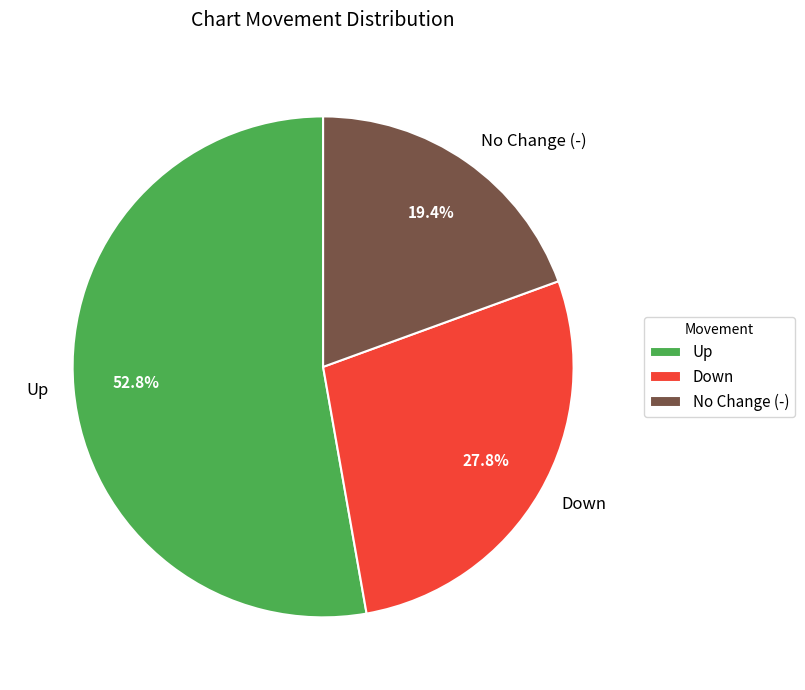

Rank the categories by value from lowest to highest.

No Change (-), Down, Up